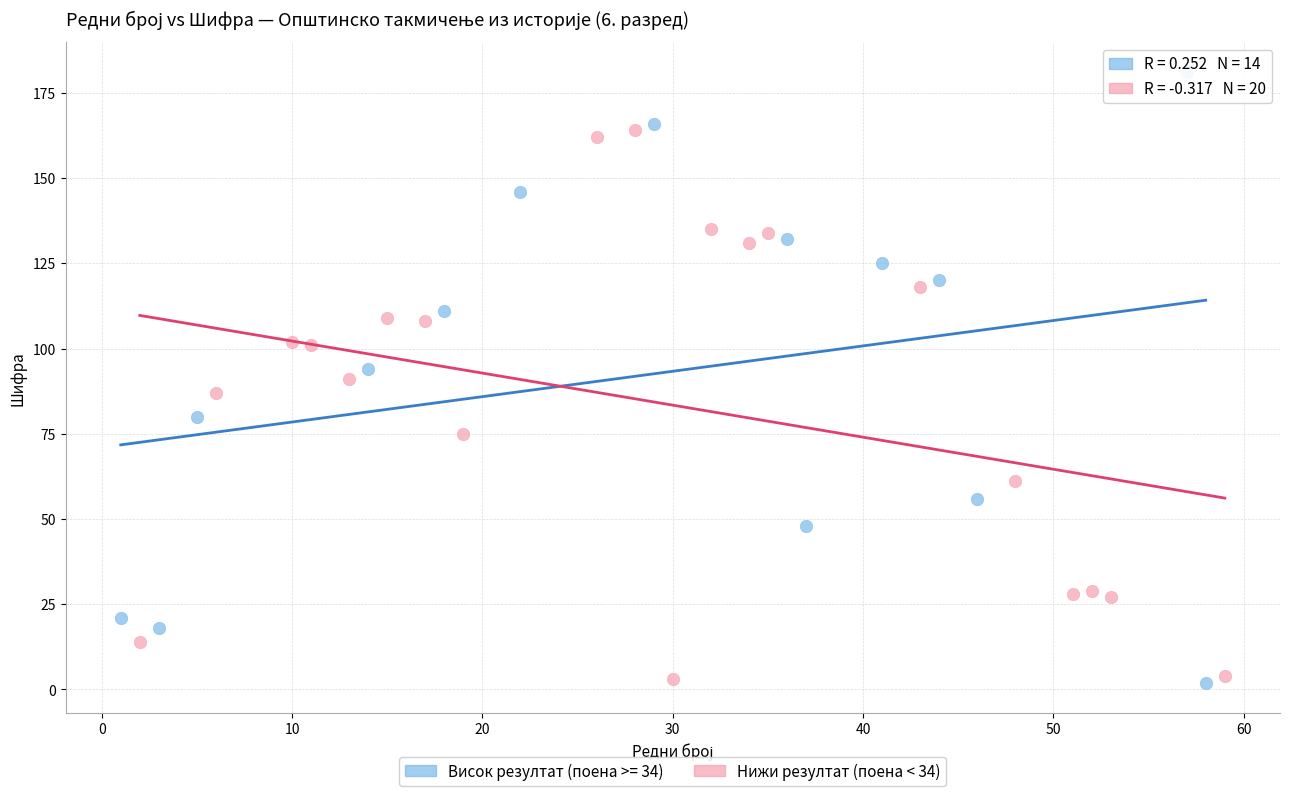

Which series reaches the maximum Y coordinate?

Висок резултат (поена >= 34)